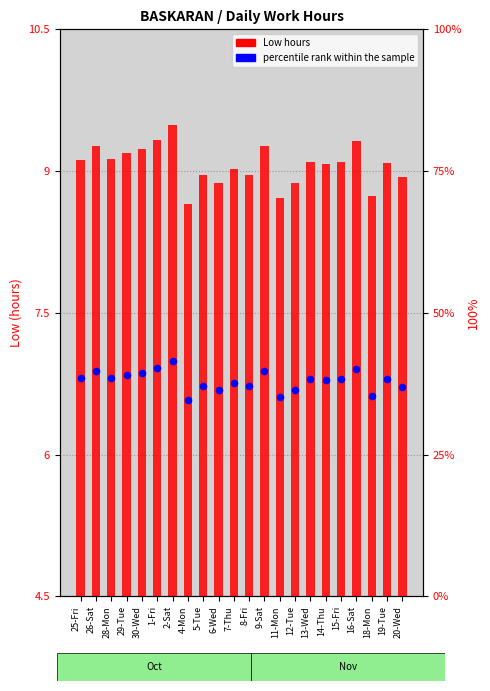

At how many categories does at least one series exceed 5?

22